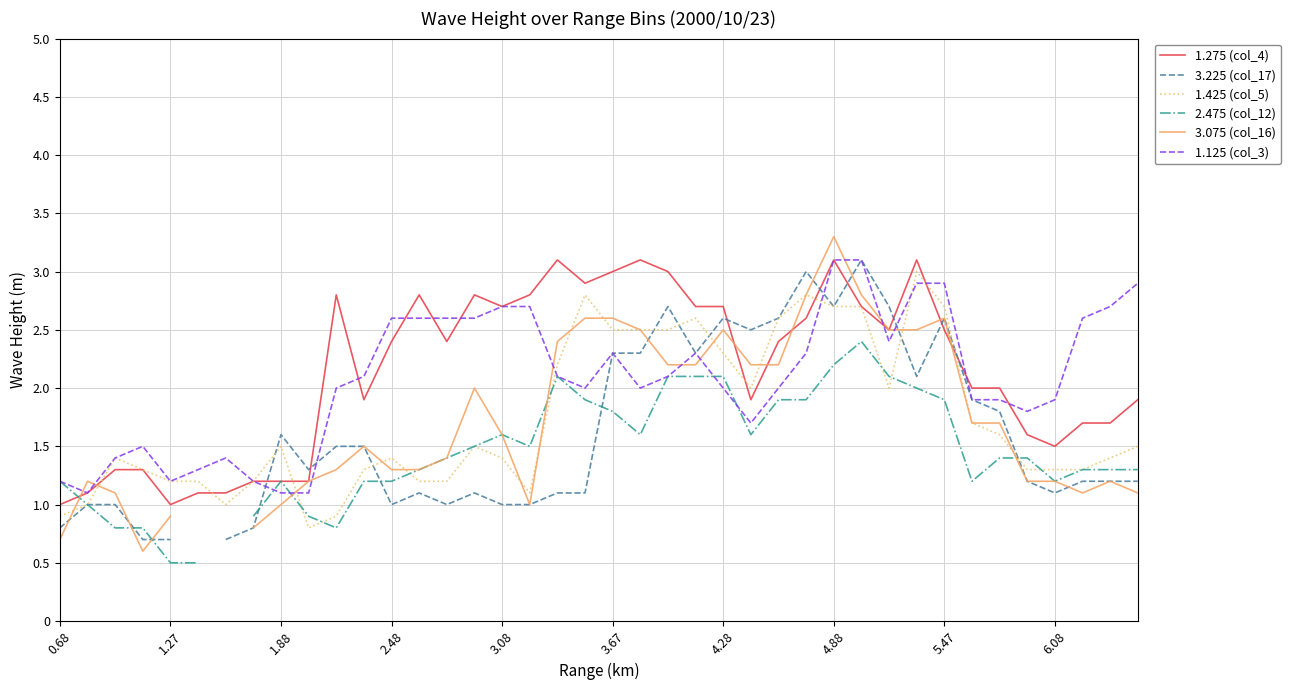

The 1.275 (col_4) series shows 0.7 at 1.27. True or false?

False